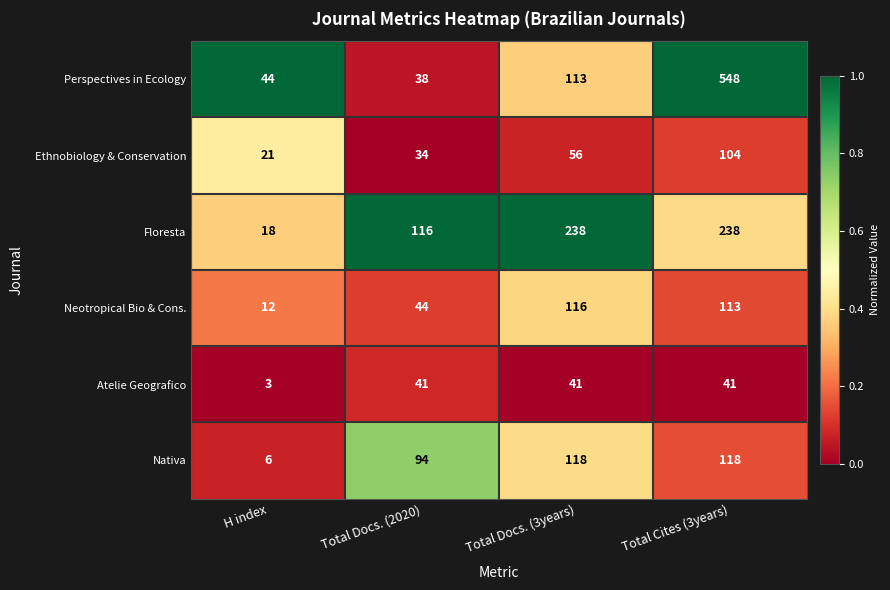

List the series in order of their peak value, lowest first.

Atelie Geografico, Ethnobiology & Conservation, Neotropical Bio & Cons., Nativa, Floresta, Perspectives in Ecology